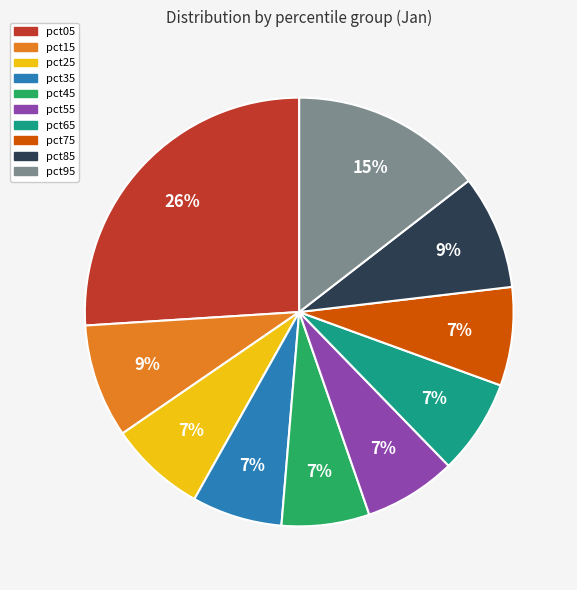

To the nearest percent, what is the combined percentage of pct65 and pct95?

22%